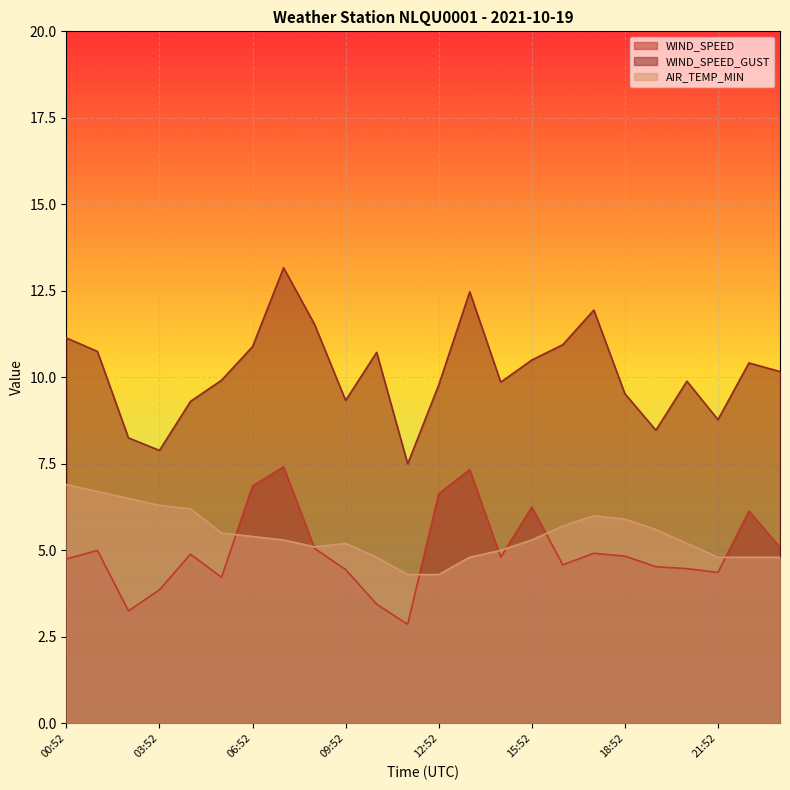

What is the difference between the WIND_SPEED values at 20:52 and 03:52?

0.6